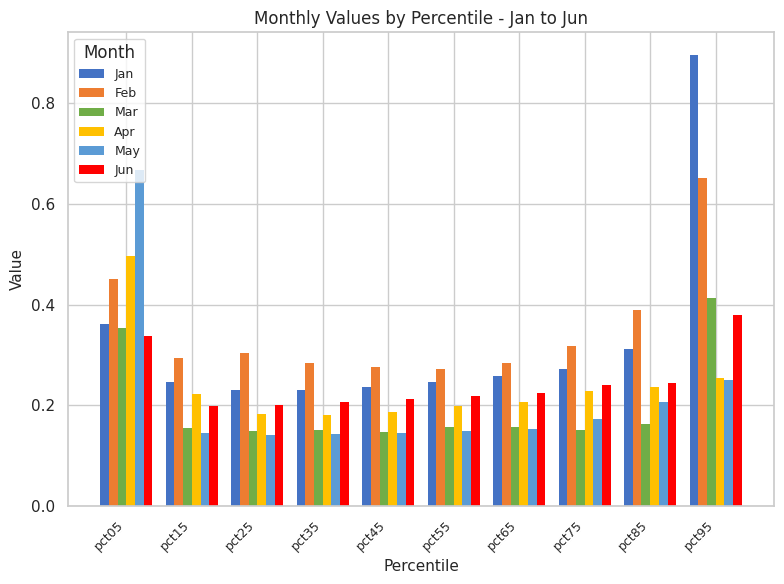

What is the sum of the May values at pct55 and pct05?

0.8